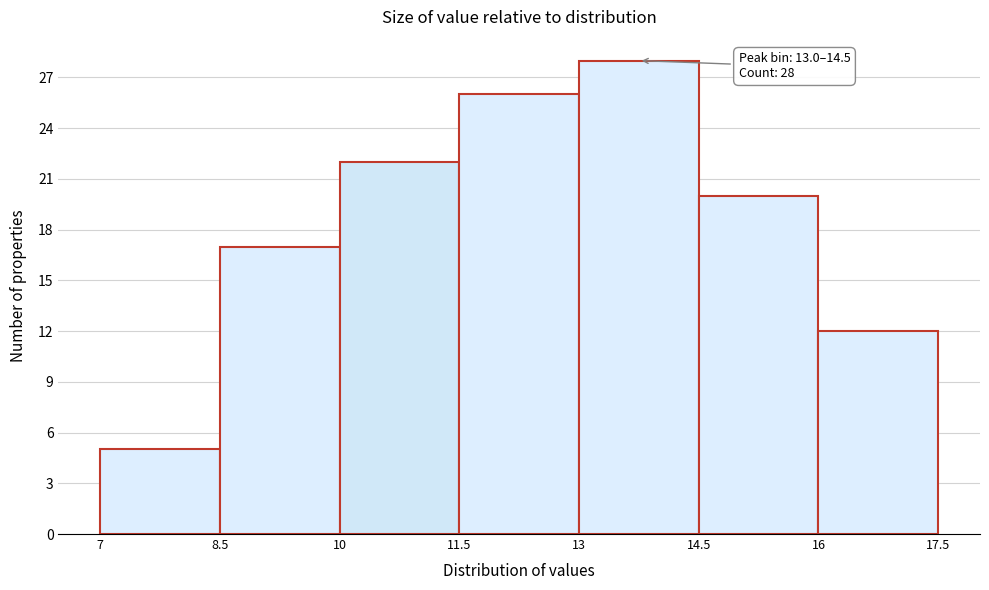

Which range on the x-axis has the tallest bar?

13 to 14.5